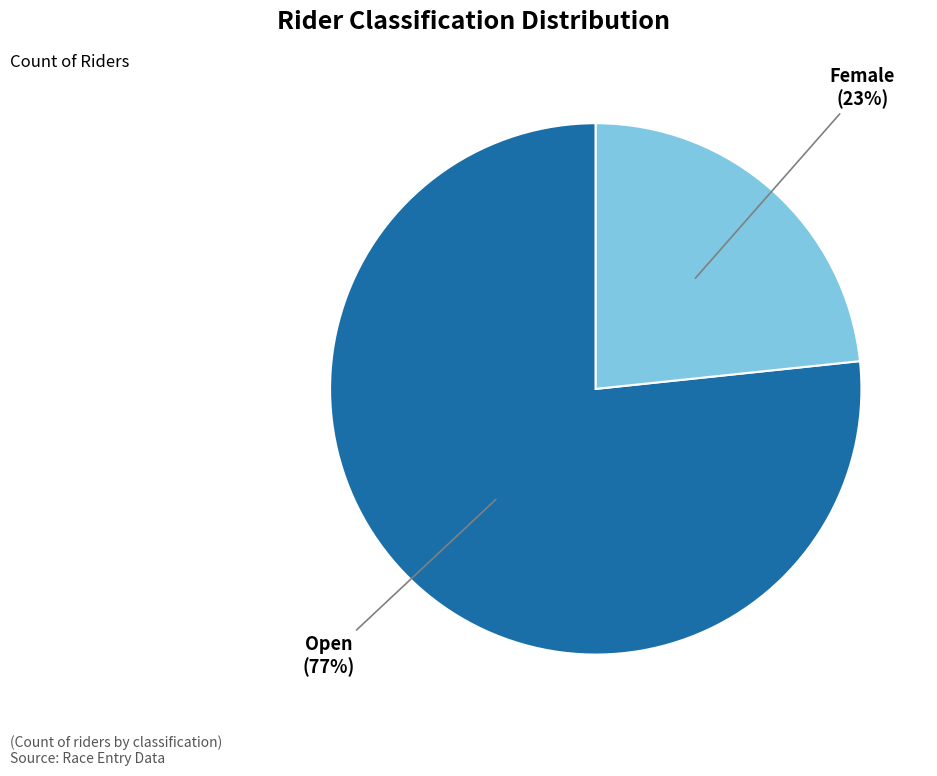

Is it true that Female is 29% of the pie?

False